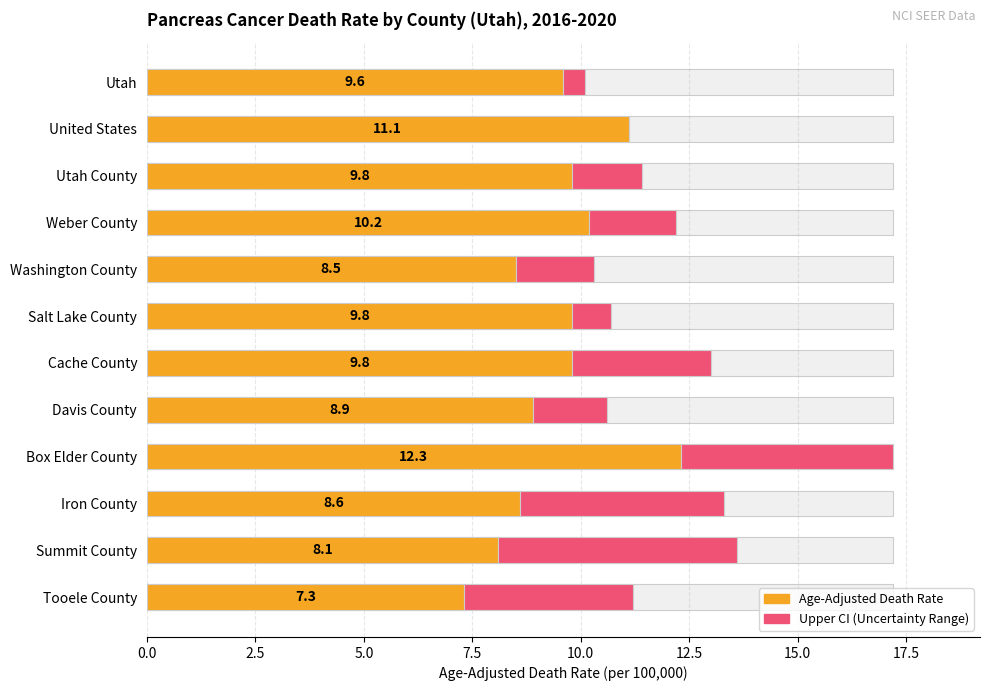

Reading left to right, extract all data points from this chart.

Age-Adjusted Death Rate: 9.6	11.1	9.8	10.2	8.5	9.8	9.8	8.9	12.3	8.6	8.1	7.3
Upper CI: 0.5	0.0	1.6	2.0	1.8	0.9	3.2	1.7	4.9	4.7	5.5	3.9